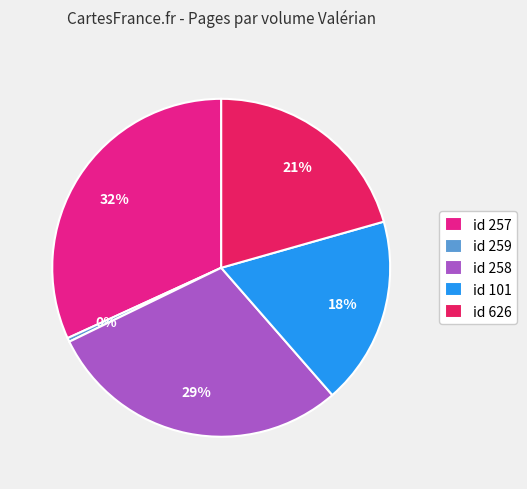

Is there a majority slice in this chart?

No